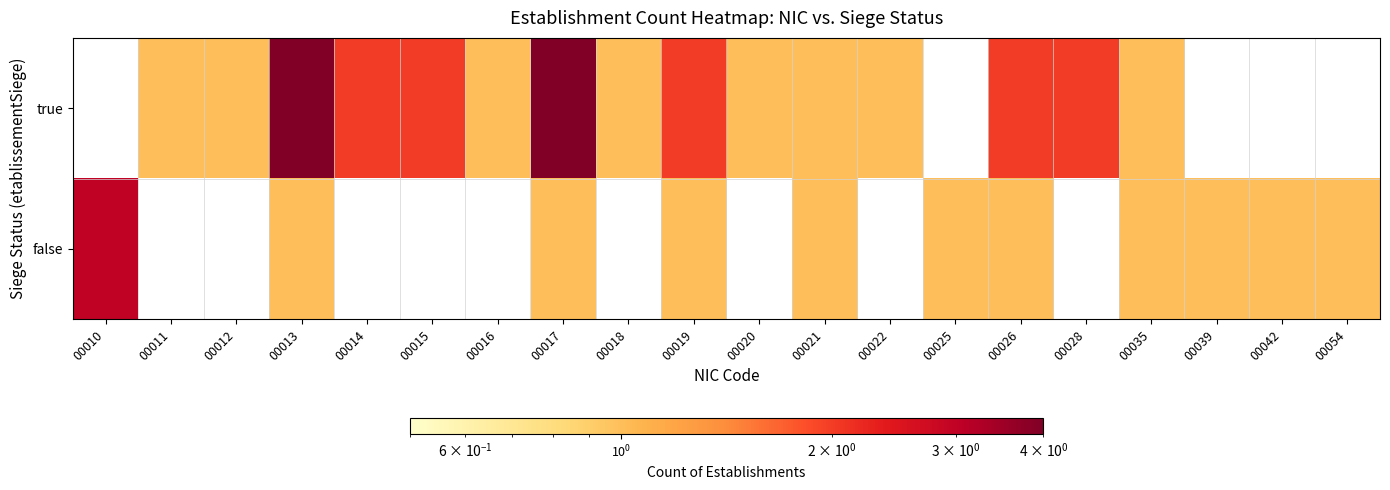

At which category is the sum across all series the highest?

00013